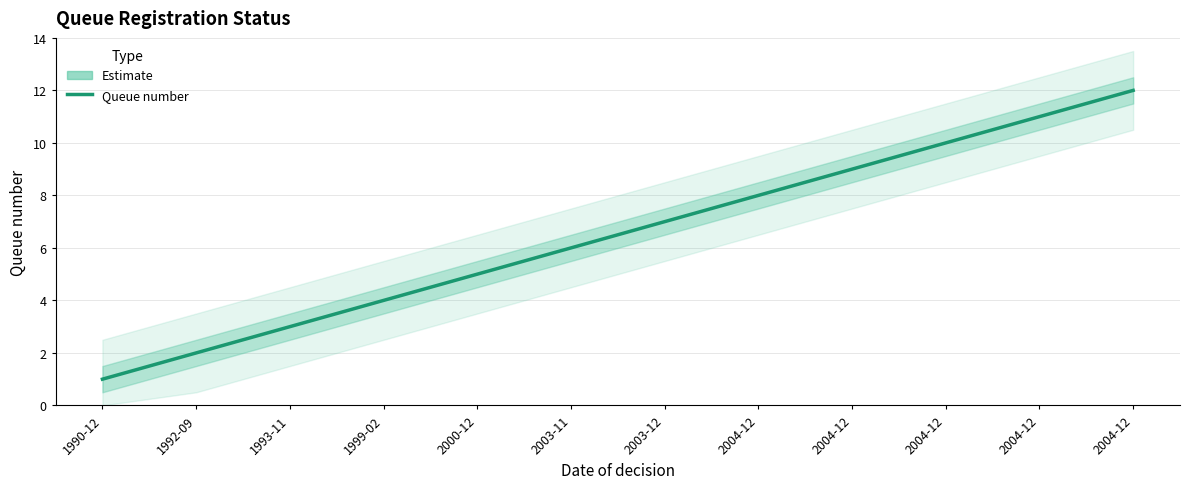

List the labels in order of value, smallest first.

1990-12, 1992-09, 1993-11, 1999-02, 2000-12, 2003-11, 2003-12, 2004-12, 2004-12, 2004-12, 2004-12, 2004-12